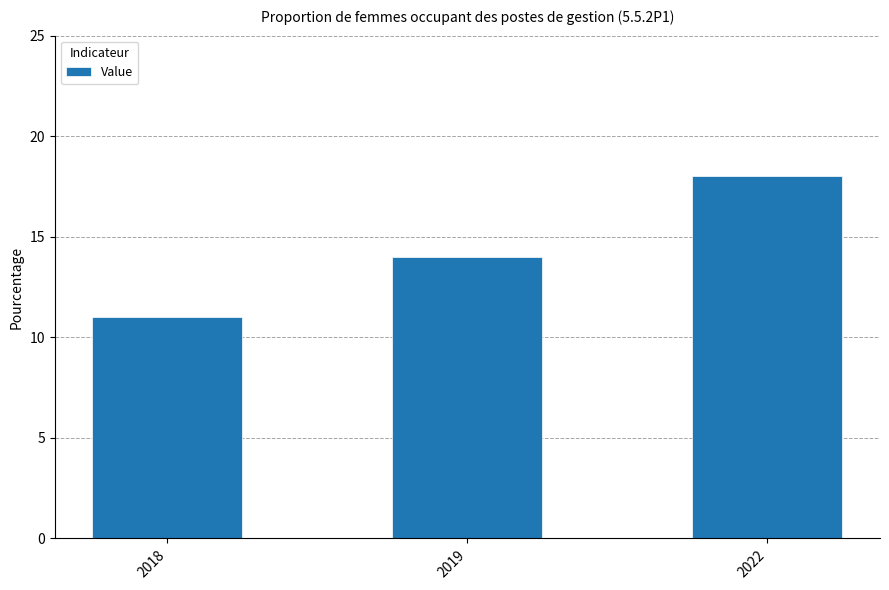

What is the value of the 2nd bar from the left?

14